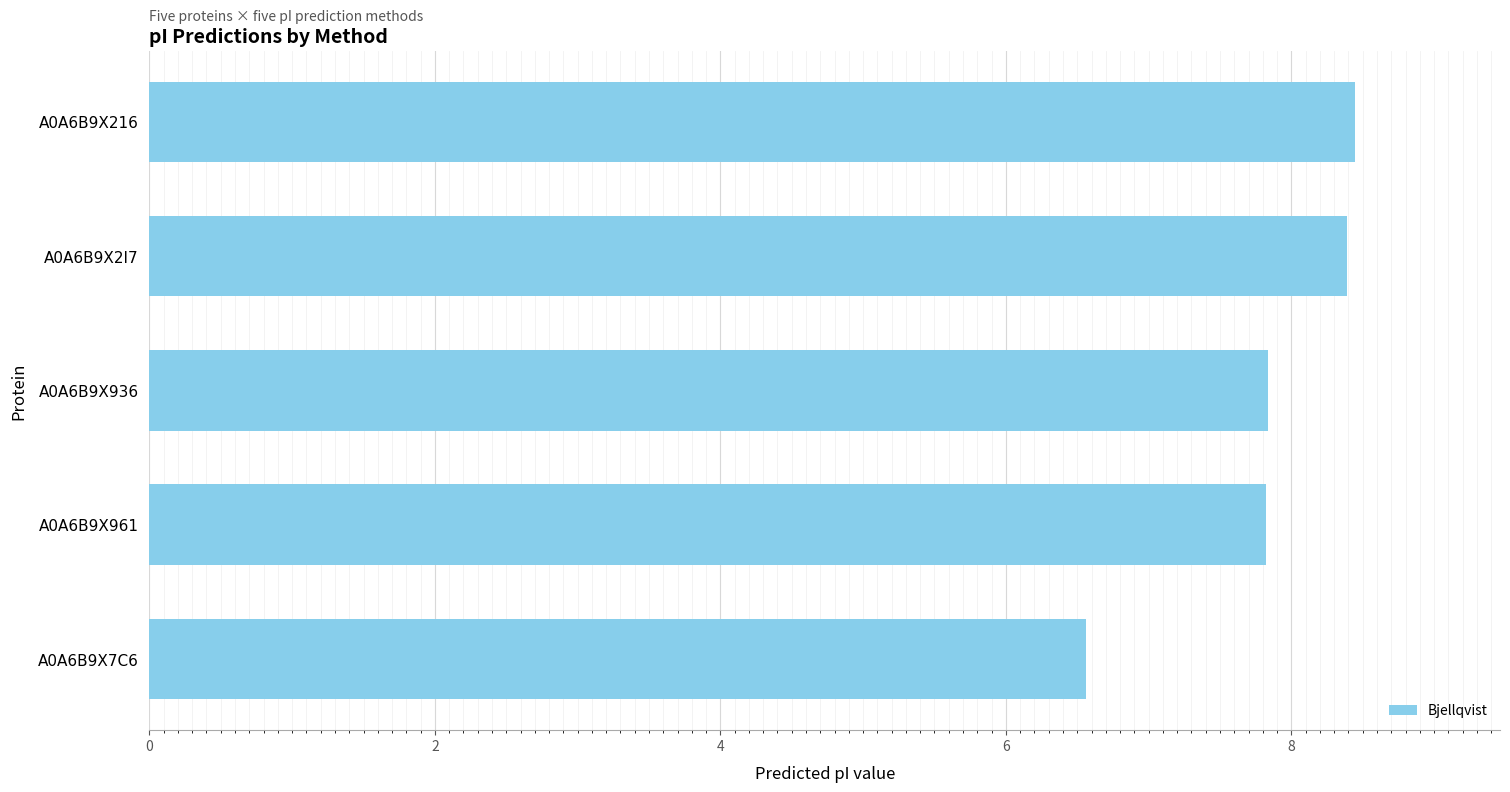

What is the difference between the maximum and second lowest values?

0.6